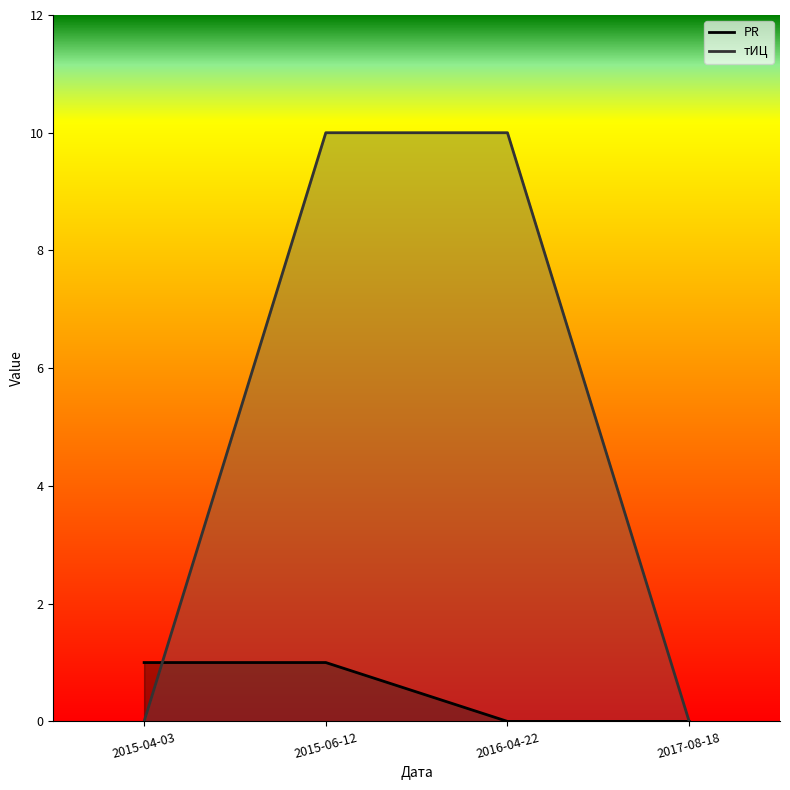

What position from the left is 2016-04-22?

3